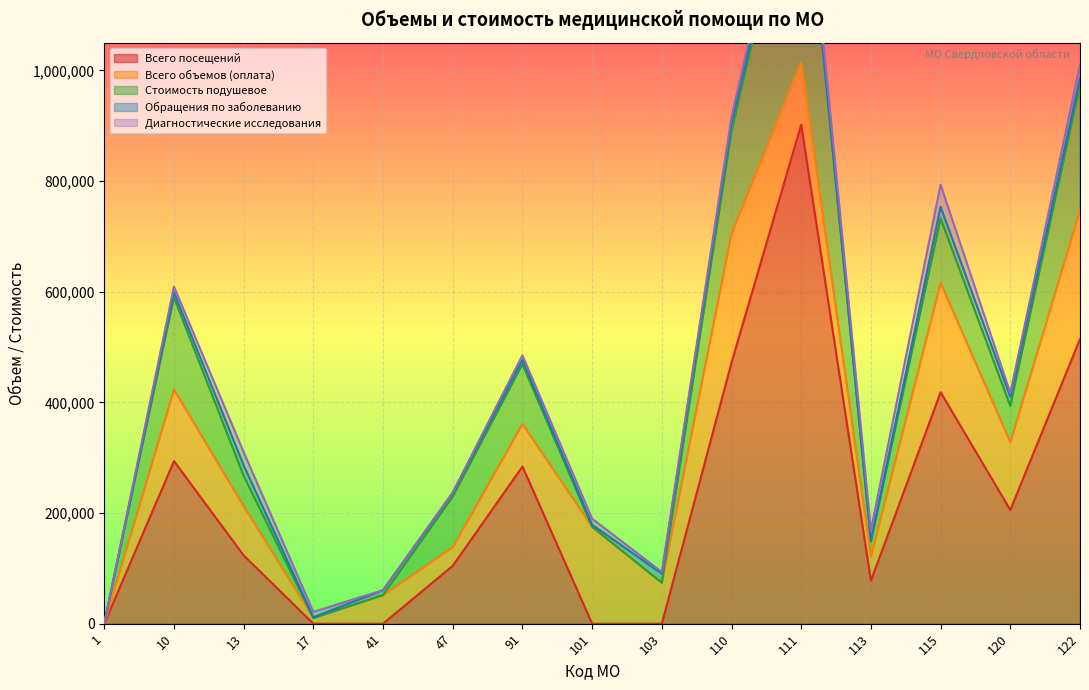

True or false: Всего объемов (оплата) and Диагностические исследования intersect in this chart.

False